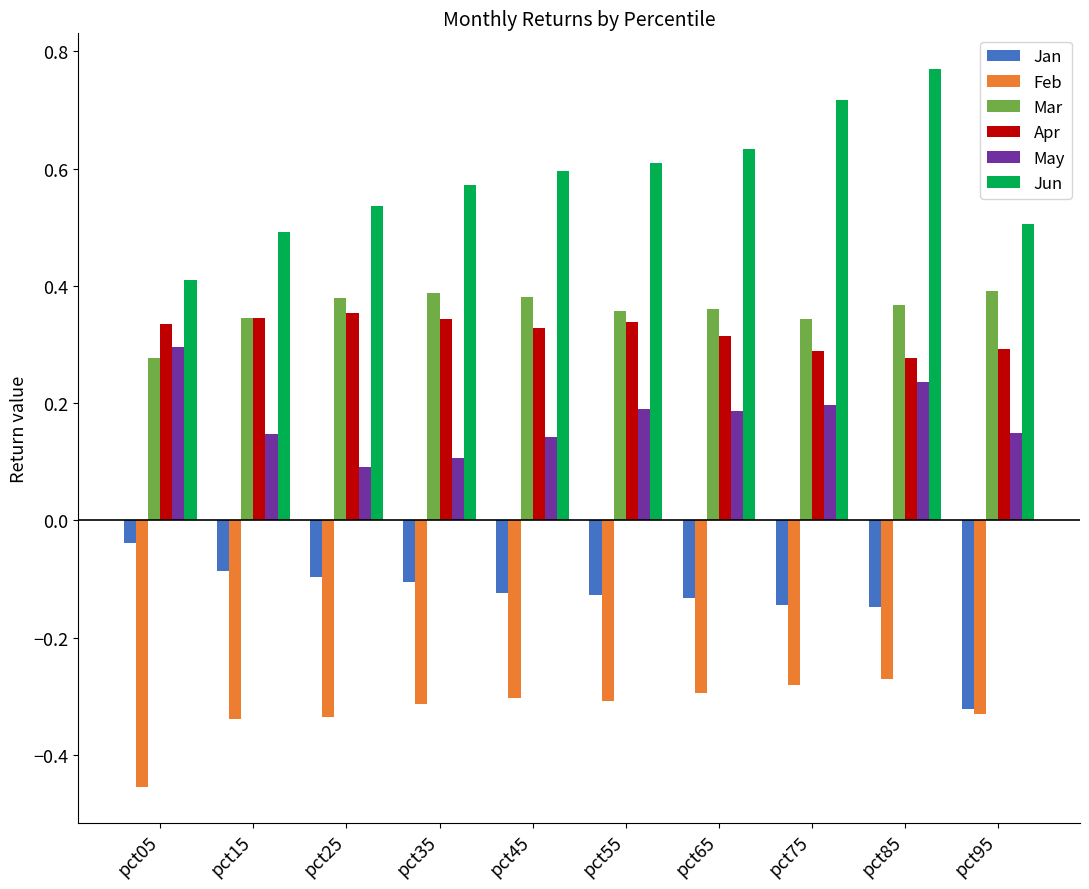

What is the sum of all Apr values?

3.2